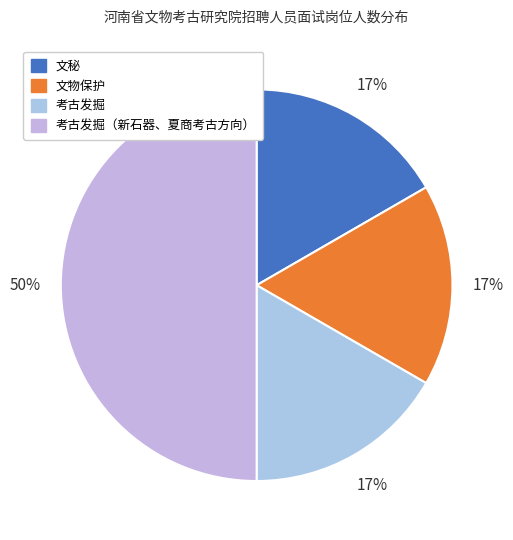

Rank the categories by value from lowest to highest.

文秘, 文物保护, 考古发掘, 考古发掘（新石器、夏商考古方向）